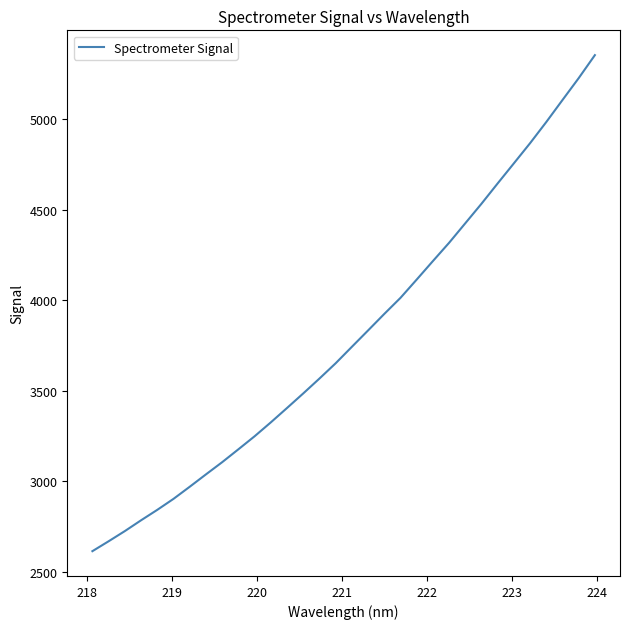

How many series are shown in this chart?

1